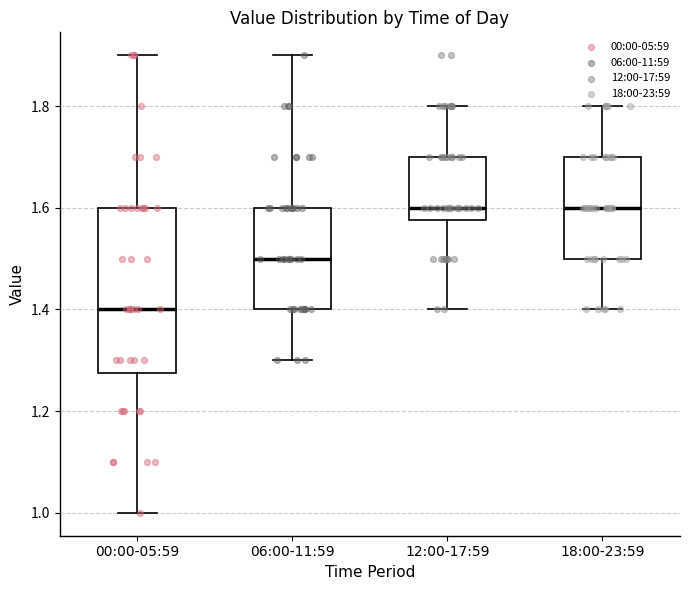

Where does the upper whisker of the box for 18:00-23:59 end on the y-axis? The values are not printed on the chart, so give them approximately, as read against the axis.

1.80